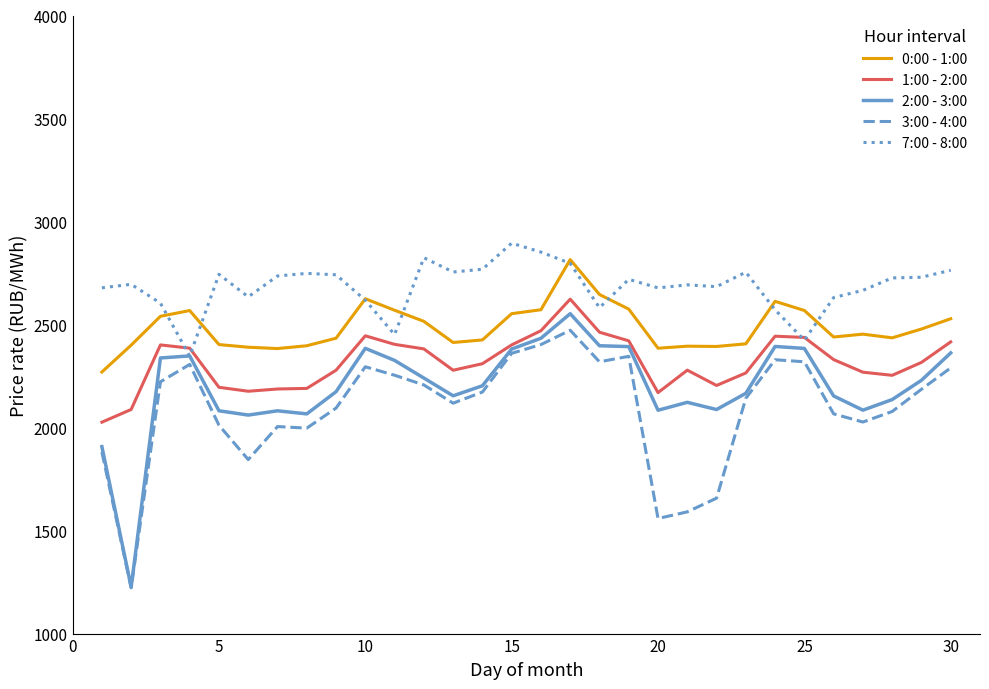

What are all the series names shown in the legend?

0:00 - 1:00, 1:00 - 2:00, 2:00 - 3:00, 3:00 - 4:00, 7:00 - 8:00